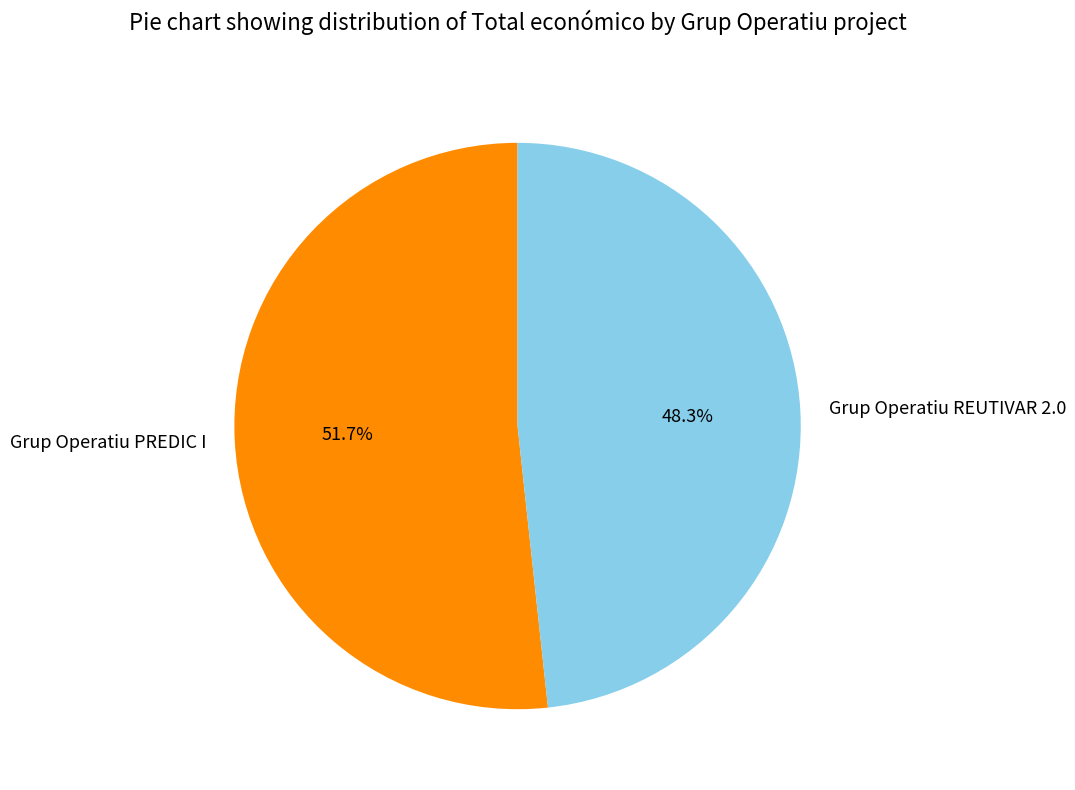

Is it true that Grup Operatiu PREDIC I is 52% of the pie?

True